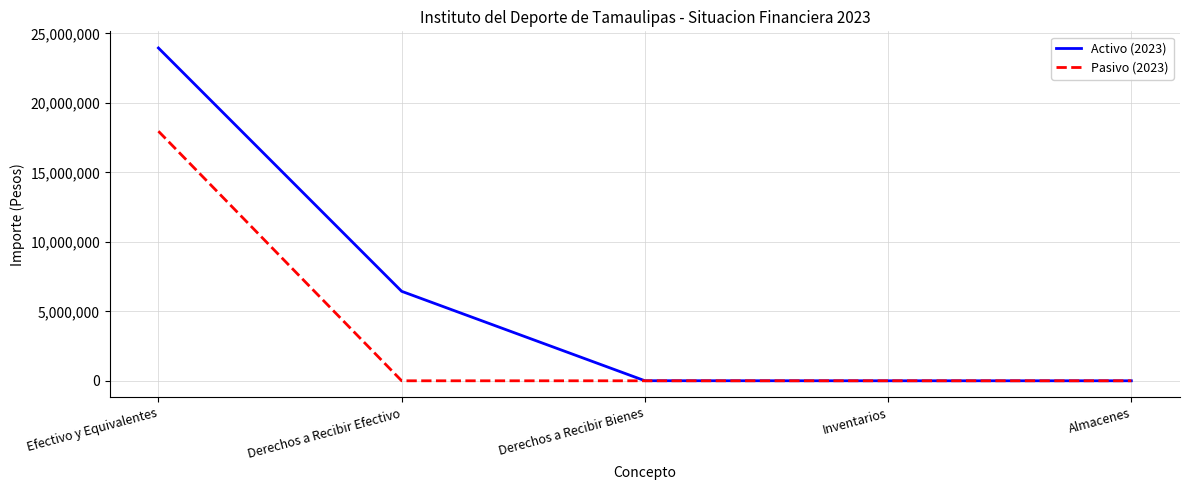

What is the total value across all series at Efectivo y Equivalentes?

41920006